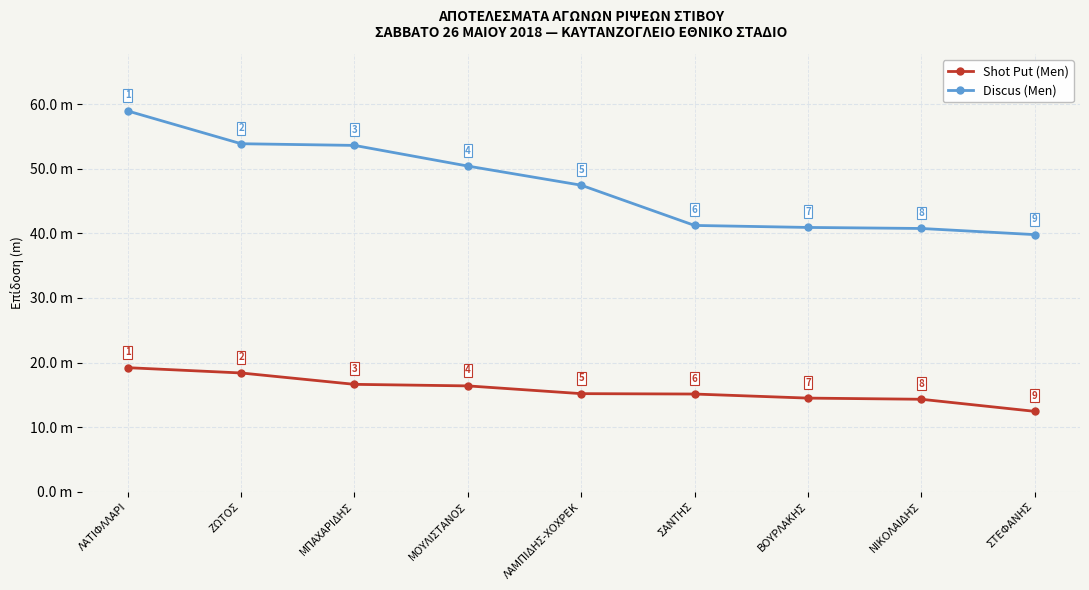

What is the difference between the highest and lowest values at ΝΙΚΟΛΑΙΔΗΣ?

26.4